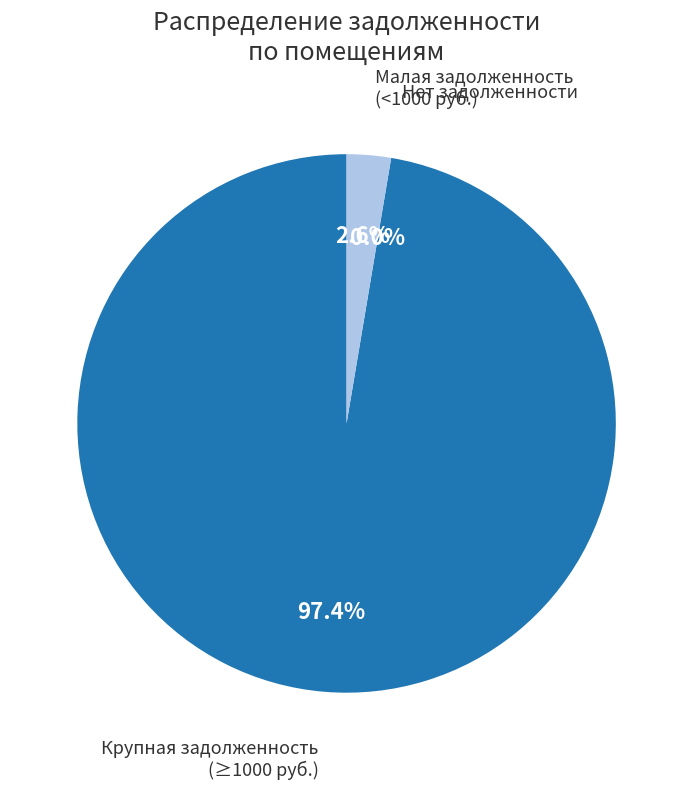

Is 10 к. 2,3 the majority of the pie?

No